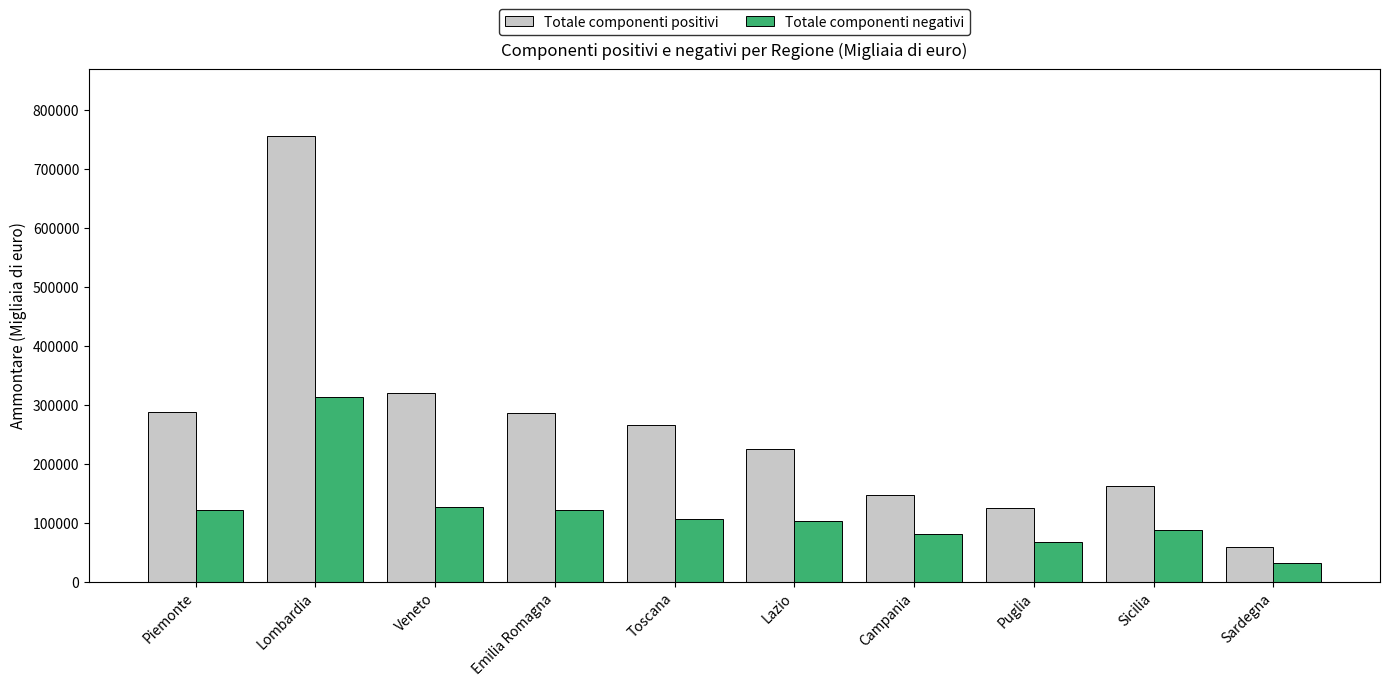

How many values in the Totale componenti negativi series are below 106044?

5